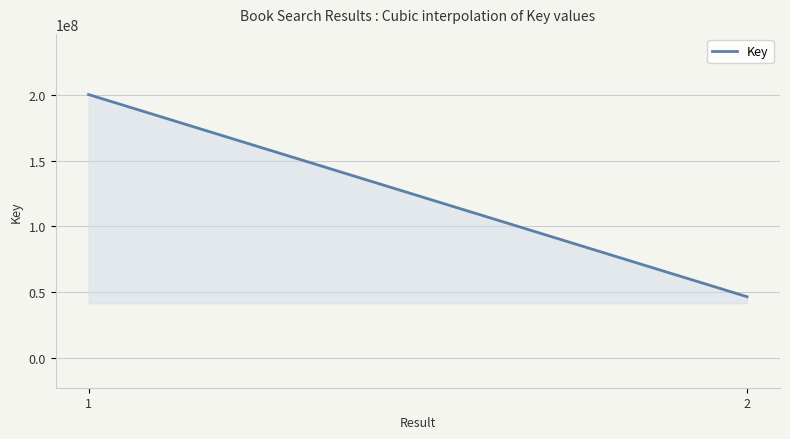

What is the average value?

123491391.0